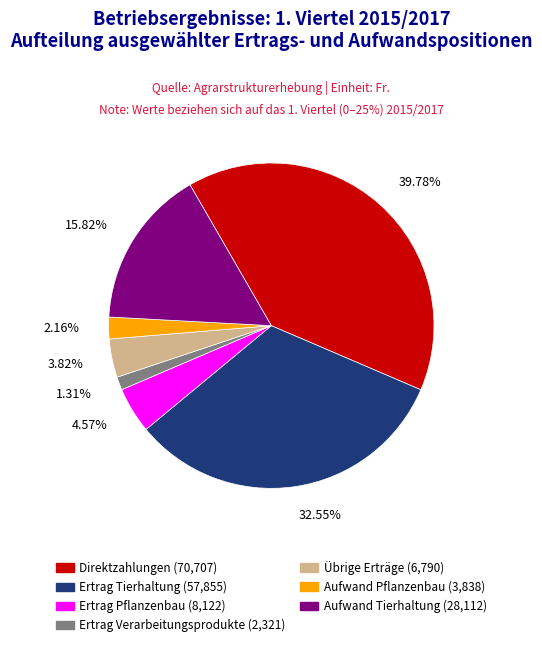

To the nearest percent, what percentage of the pie is Aufwand Tierhaltung?

16%